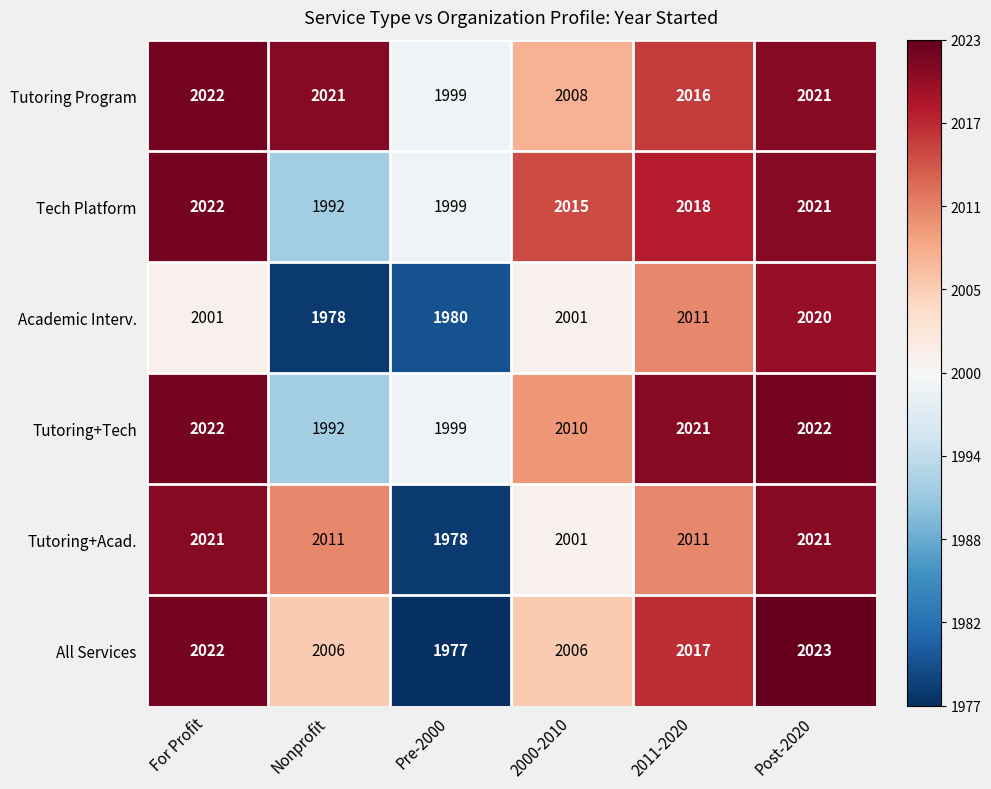

Which series has the largest range (max minus min)?

All Services